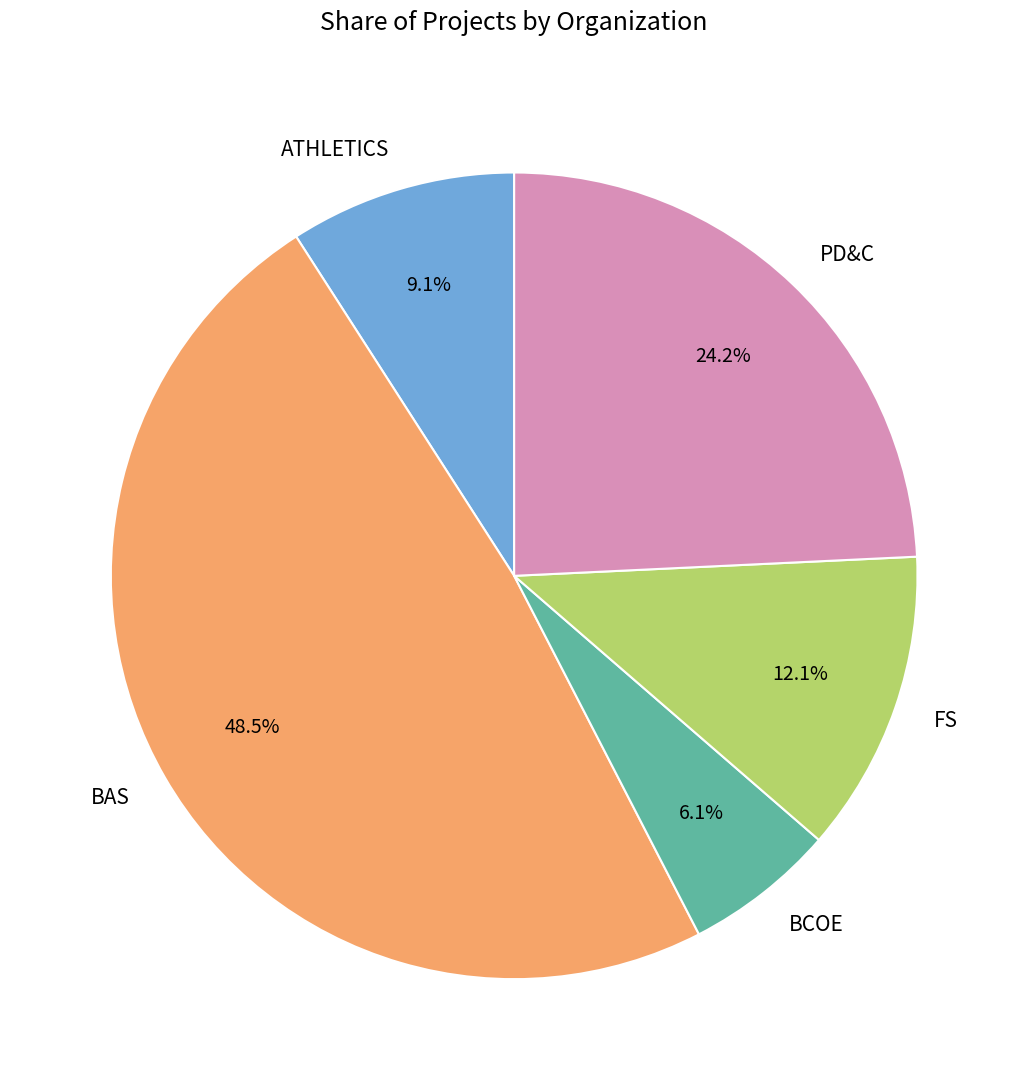

Which slice is the largest?

BAS